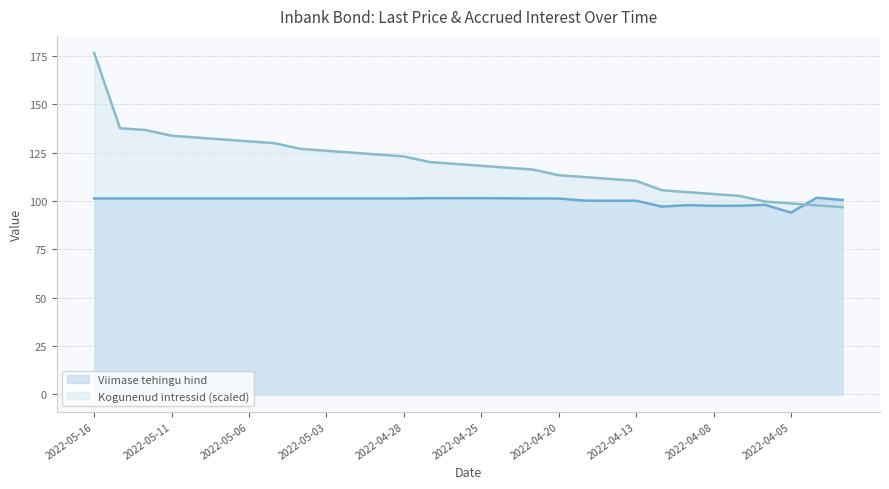

At 2022-04-19, list the series in order from largest to smallest.

Kogunenud intressid, Viimase tehingu hind